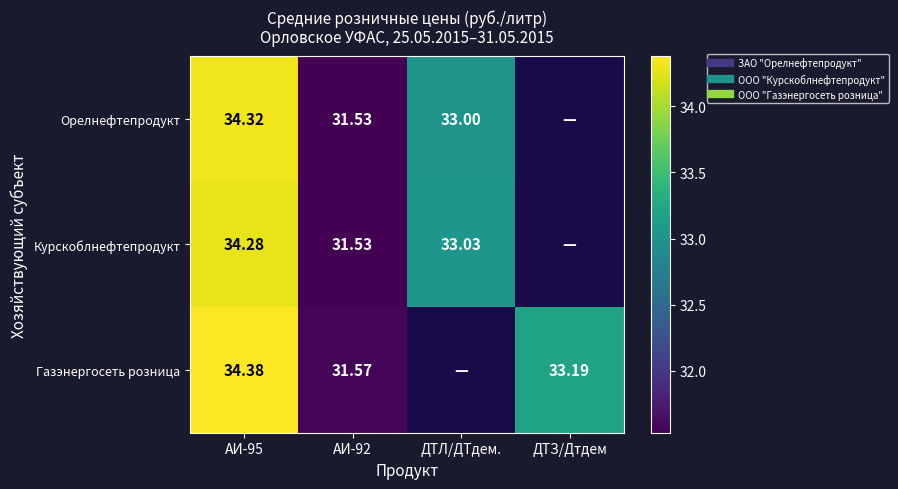

Which category has the lowest value in the Газэнергосеть розница series?

АИ-92